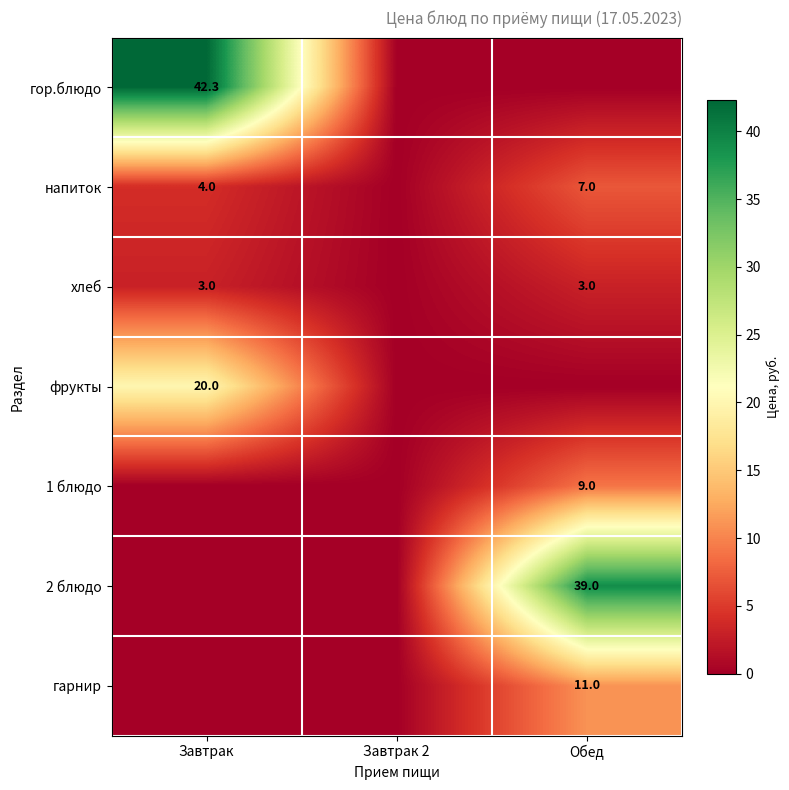

The value of хлеб at Обед is 3.0. True or false?

True